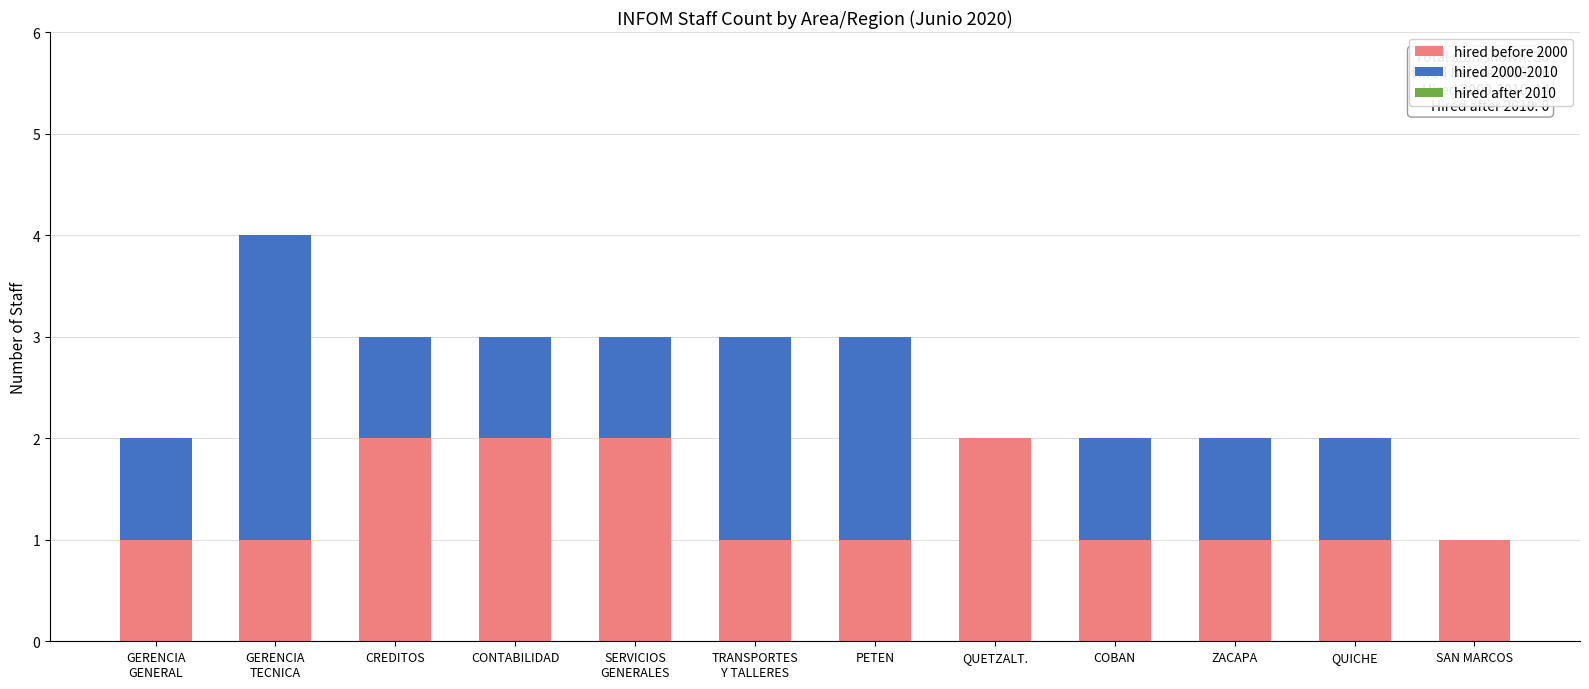

True or false: hired before 2000 has a value of 1 at ZACAPA.

True